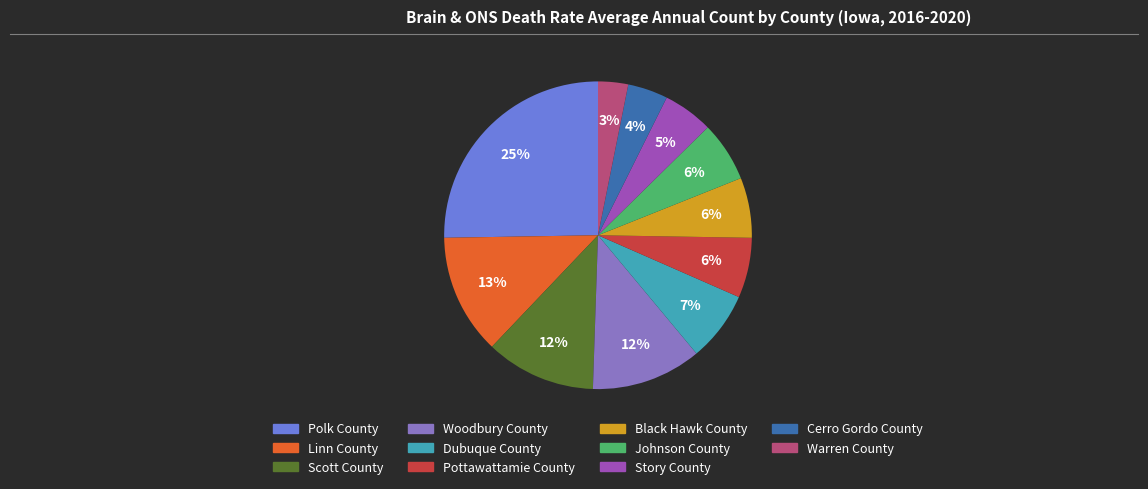

Which slice is the largest?

Polk County